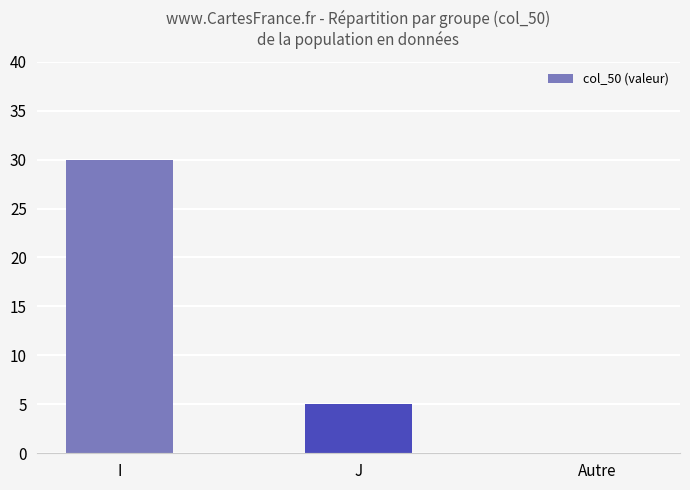

What is the maximum value shown in the chart?

30